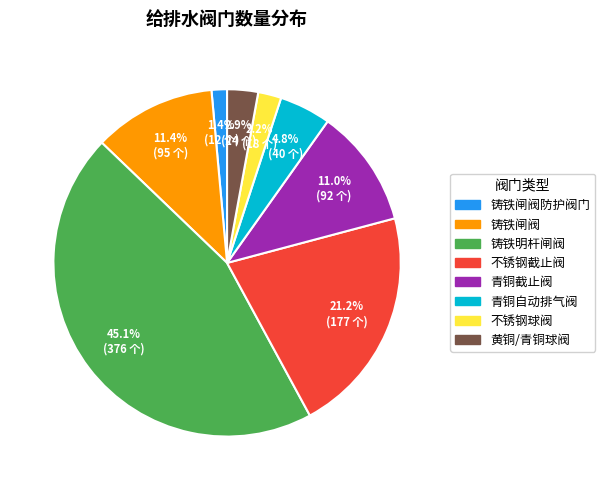

Does any single category account for the majority?

No